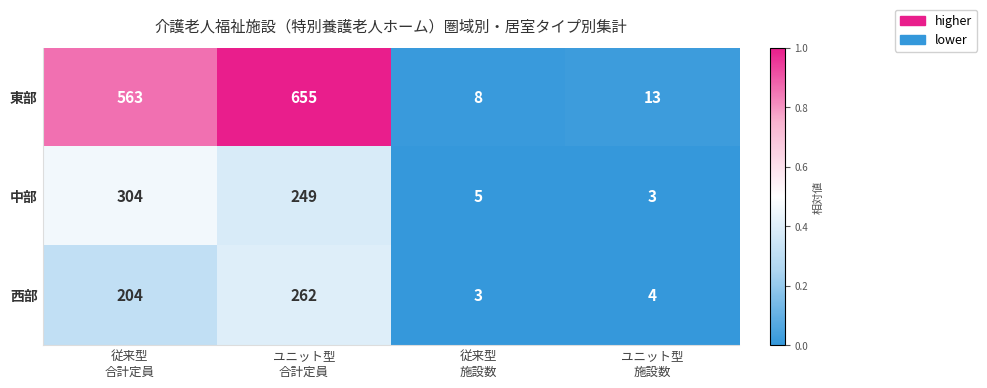

What is the highest value of the 西部 series?

262